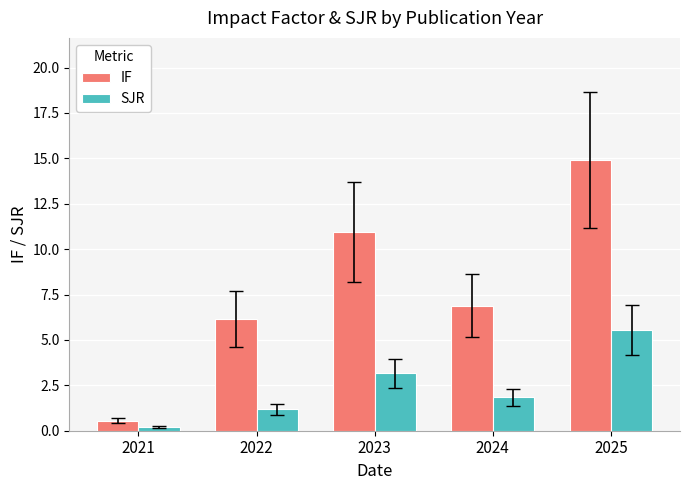

Which series changed the most between 2021 and 2025?

IF